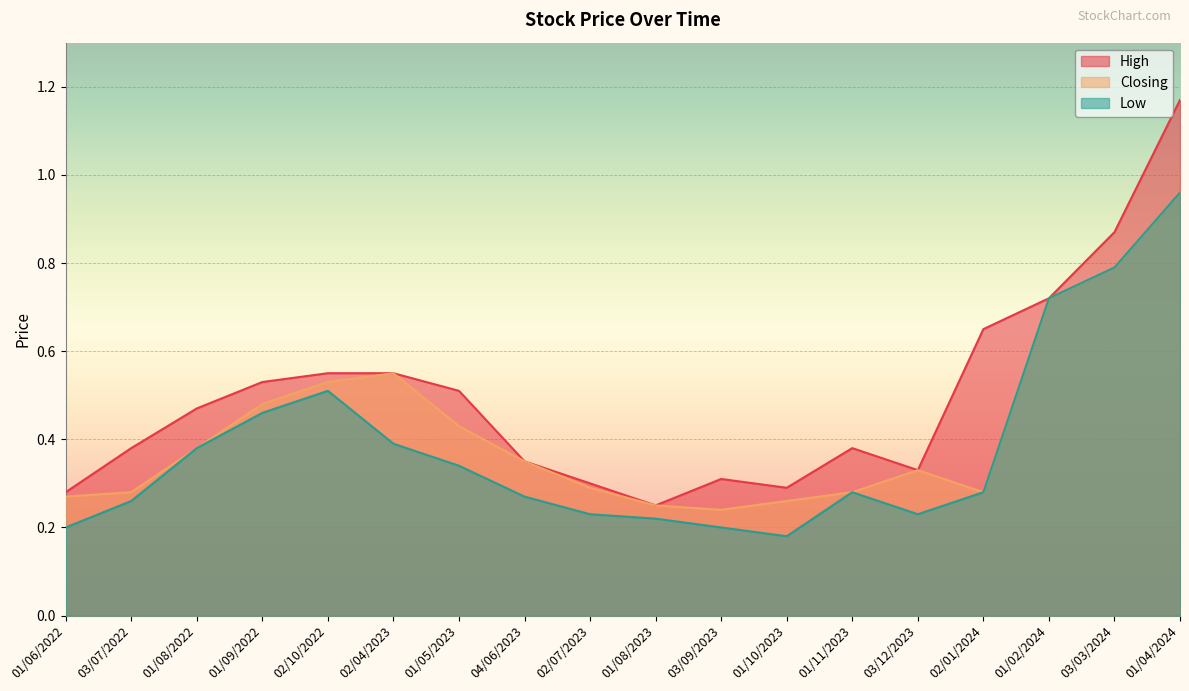

True or false: High and Closing intersect in this chart.

False